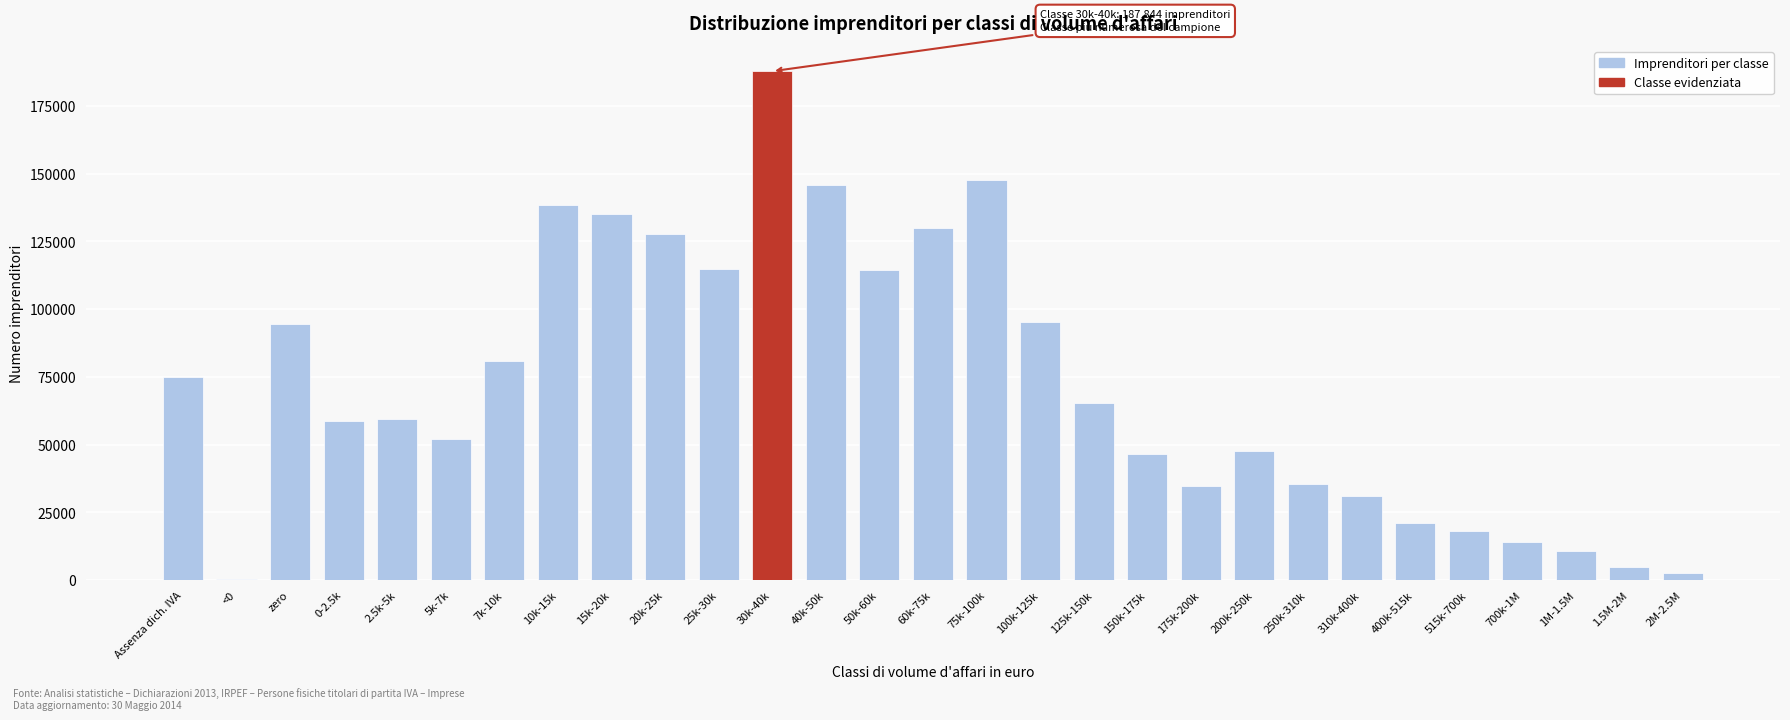

Approximately how many times larger is the value at 25k-30k compared to 400k-515k?

5.5